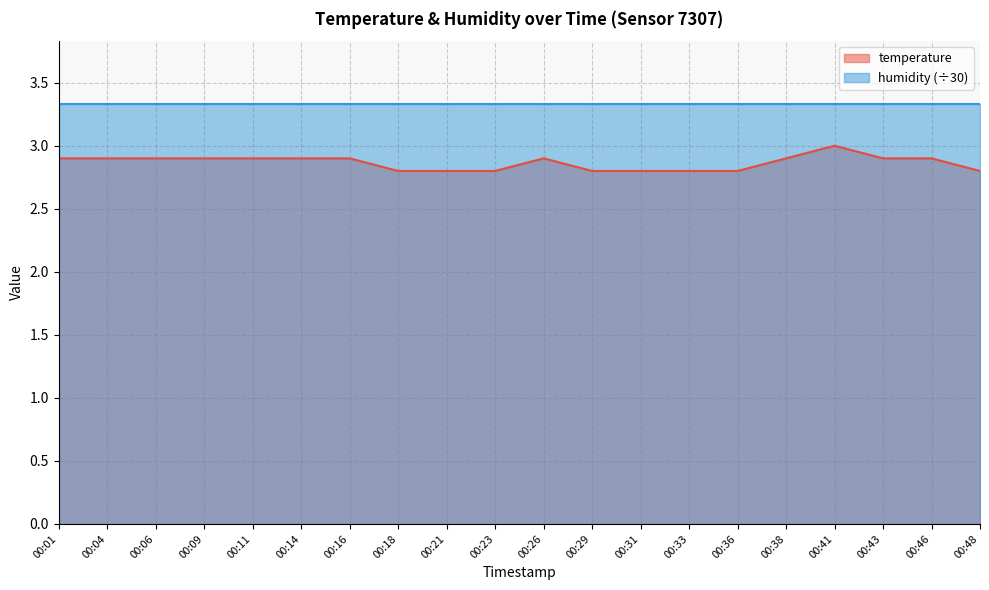

Reading left to right, extract all data points from this chart.

2.9	2.9	2.9	2.9	2.9	2.9	2.9	2.8	2.8	2.8	2.9	2.8	2.8	2.8	2.8	2.9	3.0	2.9	2.9	2.8